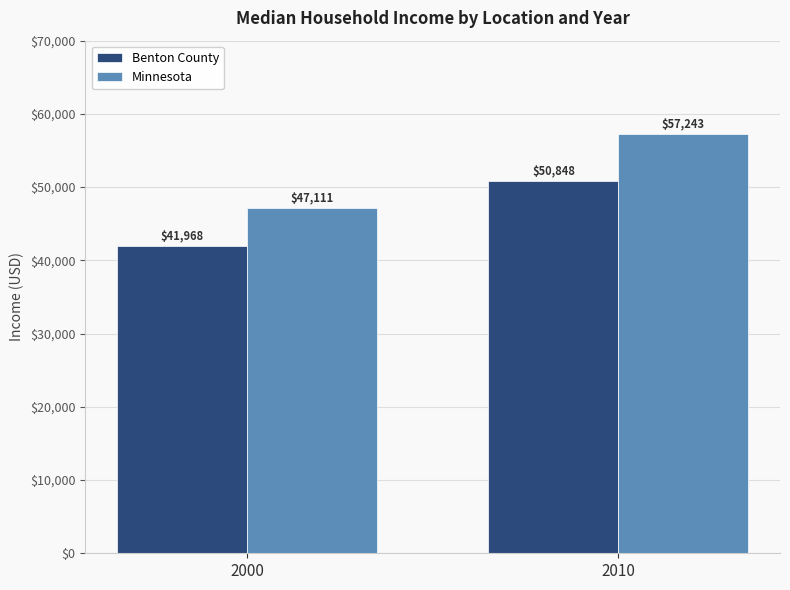

Which category has the highest value in the Benton County series?

2010